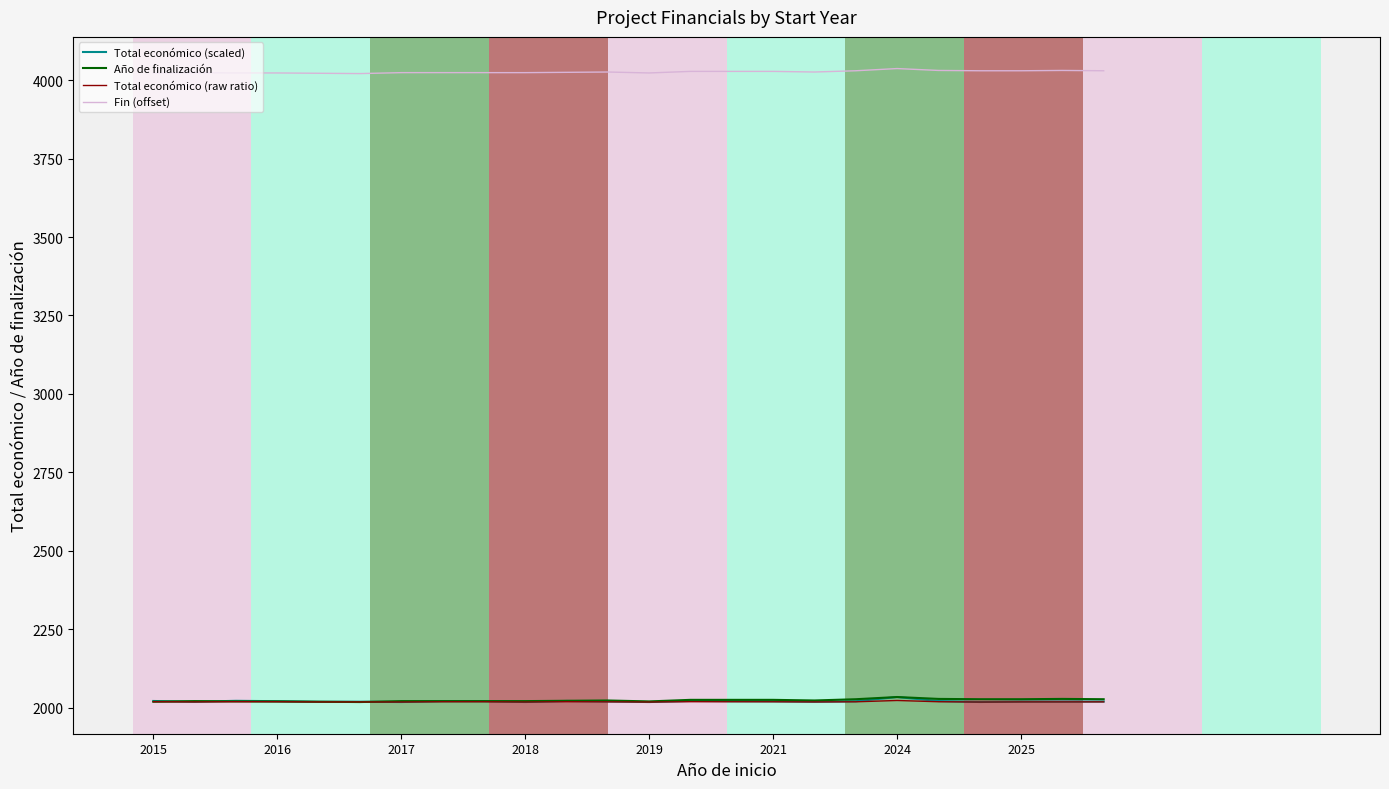

What is the greatest value displayed?

4036.8